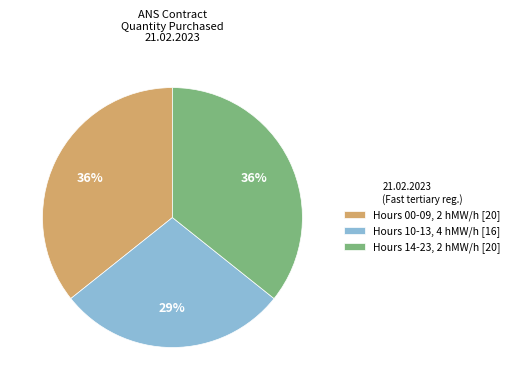

Do Hours 14-23, 2 hMW/h [20] and Hours 10-13, 4 hMW/h [16] together represent more than half of the pie?

Yes